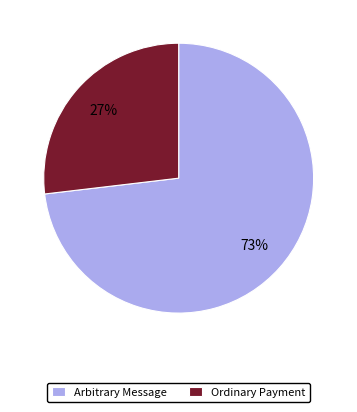

What is the smallest slice in the pie chart?

Ordinary Payment